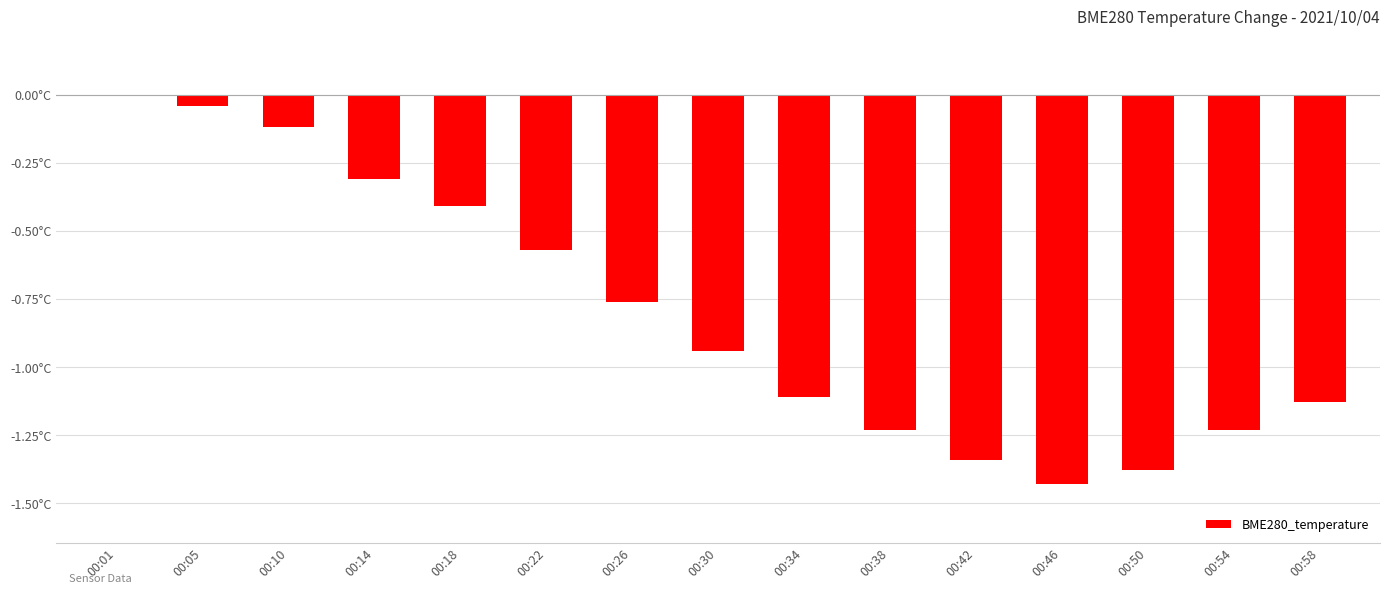

What is the change in value from 00:38 to 00:46?

-0.2